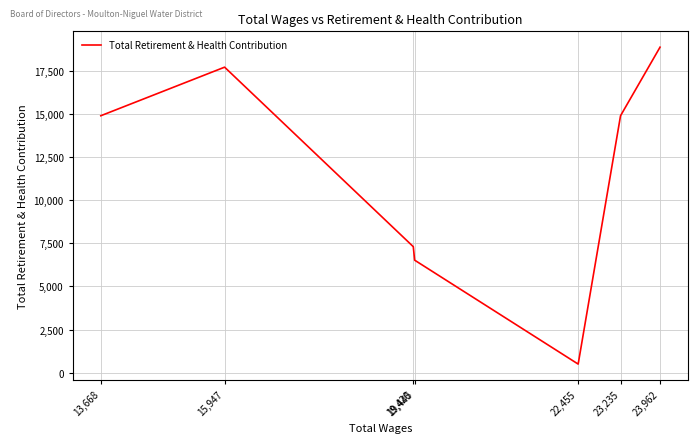

At which label is the value closest to 9679?

19,420